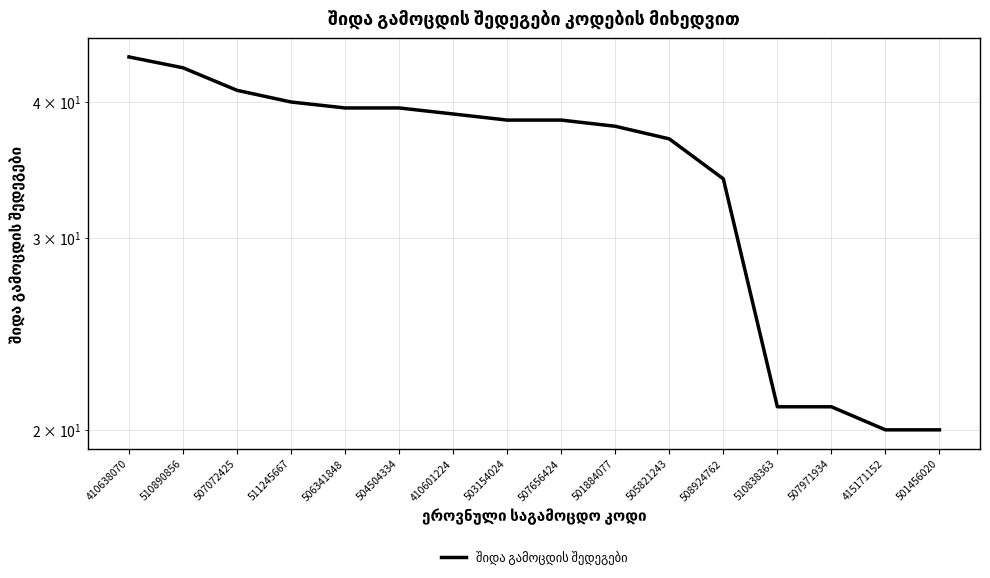

Reading left to right, what are all the values shown in this chart?

410638070=44.0	510890856=43.0	507072425=41.0	511245667=40.0	506341848=39.5	504504334=39.5	410601224=39.0	503154024=38.5	507656424=38.5	501884077=38.0	505821243=37.0	508924762=34.0	510838363=21.0	507971934=21.0	415171152=20.0	501456020=20.0